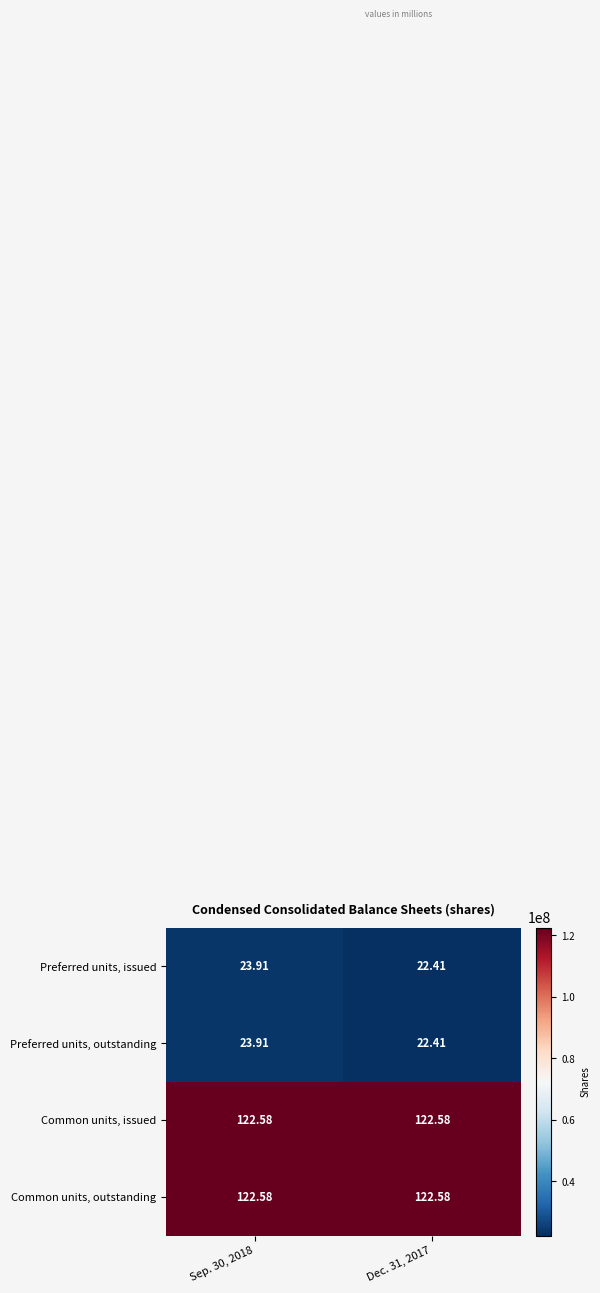

Is the value of Preferred units, issued at Dec. 31, 2017 greater than the value of Common units, issued at Dec. 31, 2017?

No